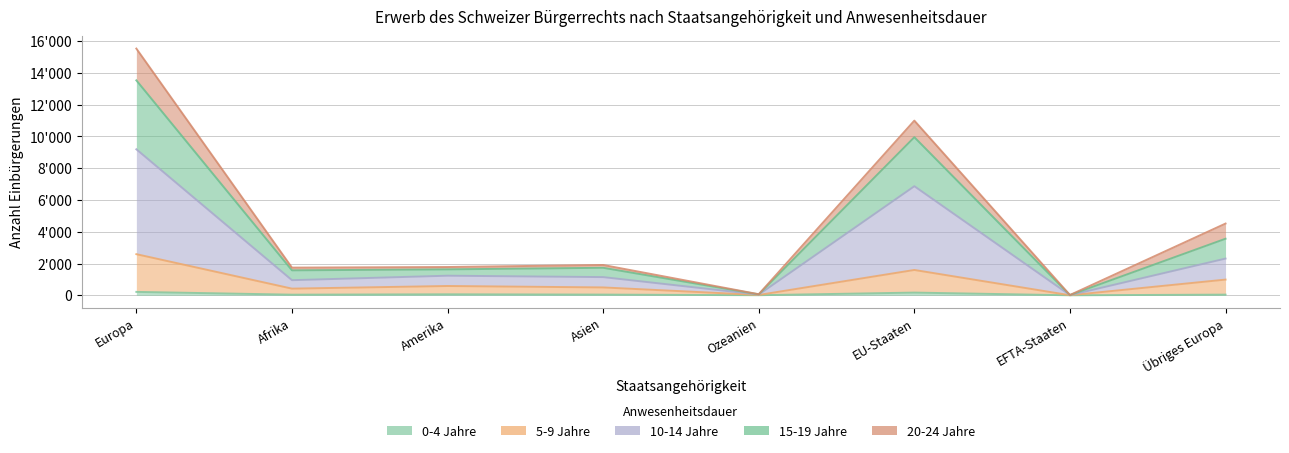

True or false: 5-9 Jahre and 15-19 Jahre cross at least once.

False